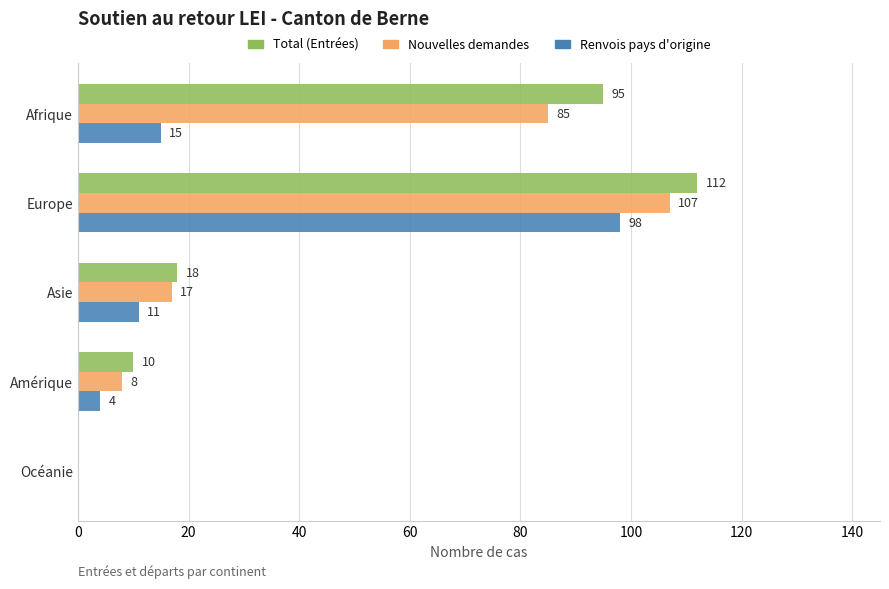

What is the greatest value displayed?

112